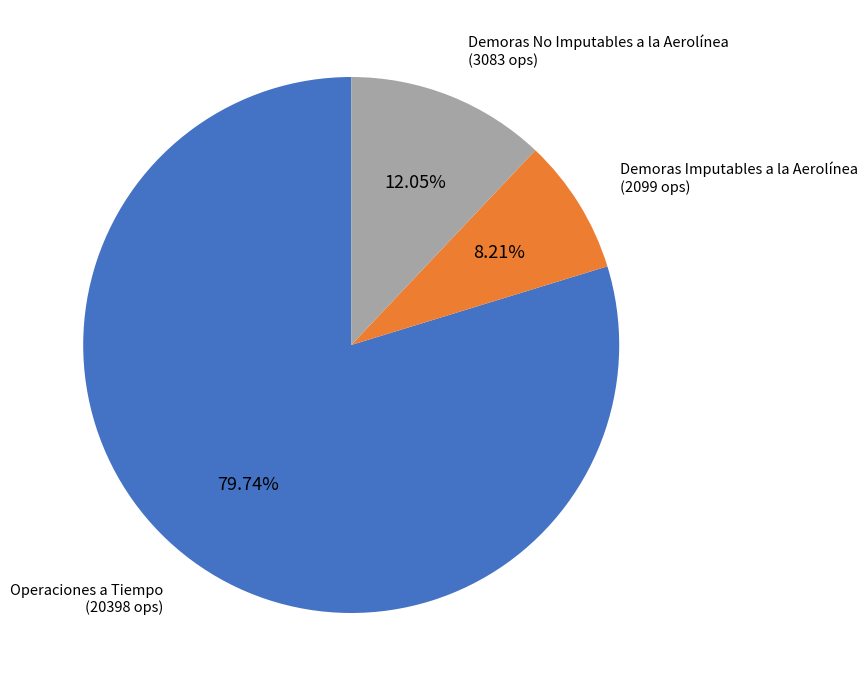

Which category accounts for the majority?

Operaciones a Tiempo